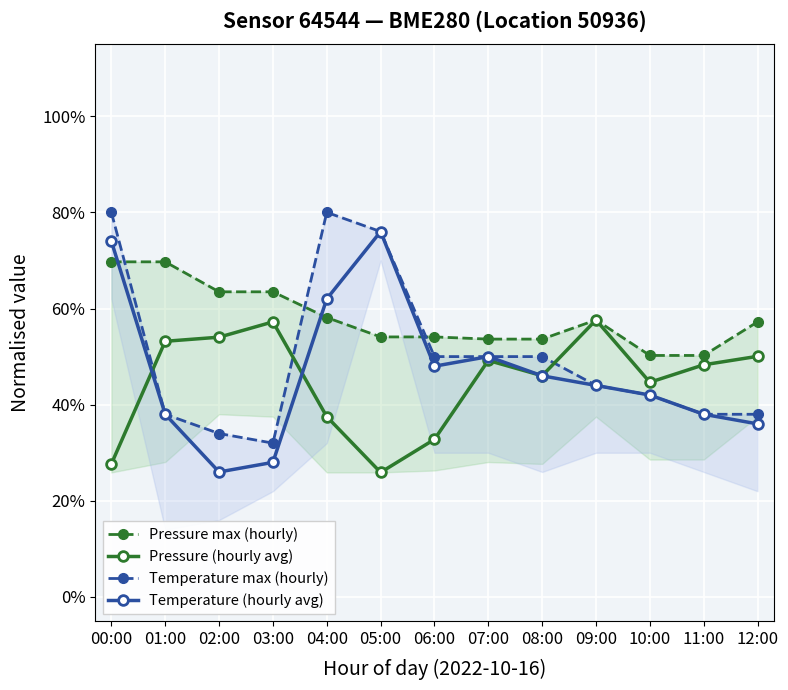

Which category has the lowest value in the Temperature max (hourly) series?

03:00